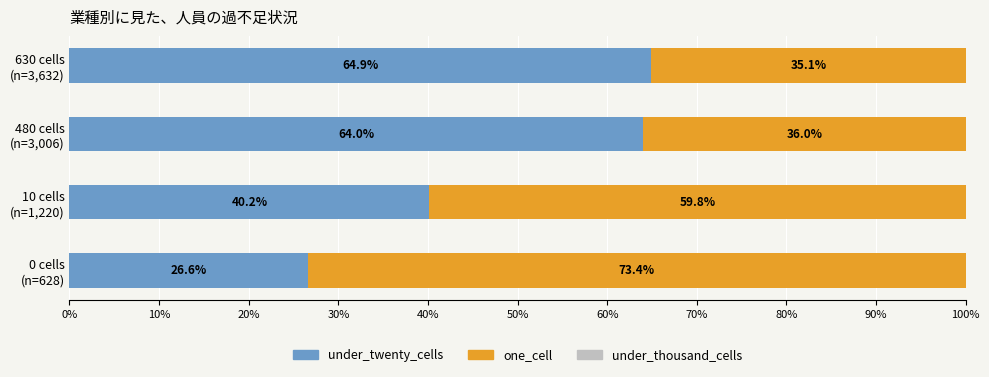

What is the average value of the under_twenty_cells series?

48.9